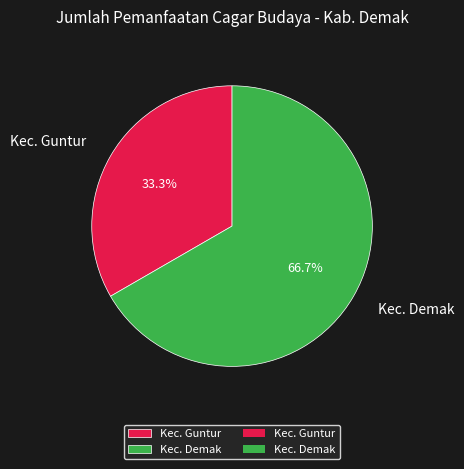

How many segments does this pie chart have?

2